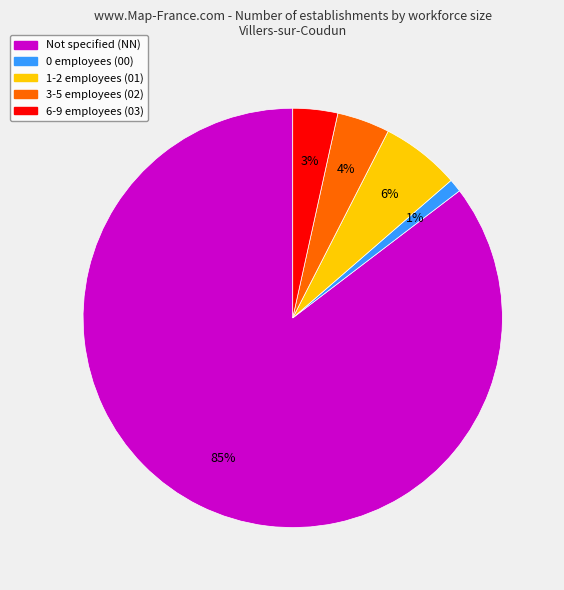

To the nearest percent, what is the average slice percentage?

20%